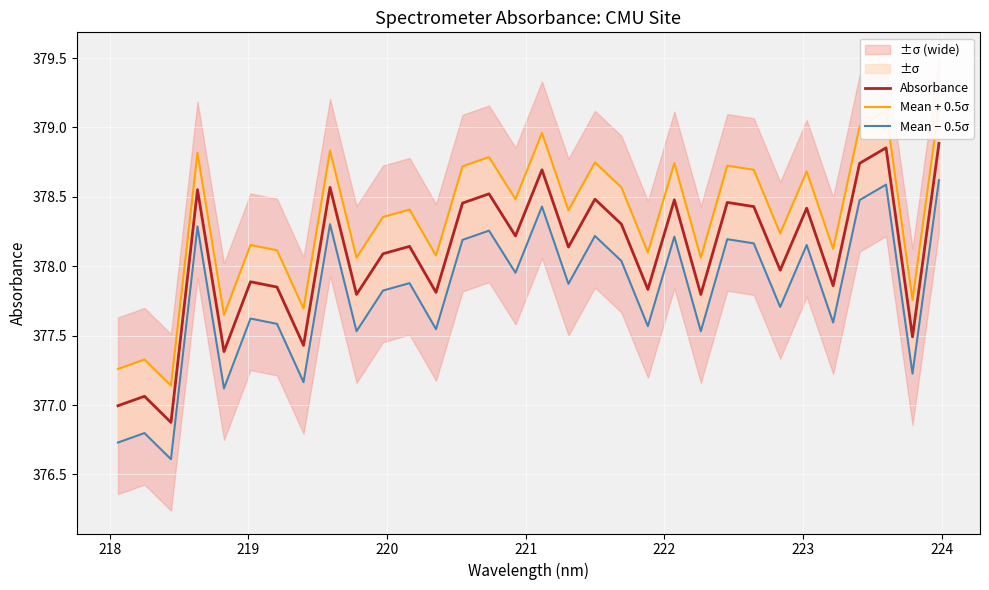

What is the lowest value of the Absorbance series?

376.9